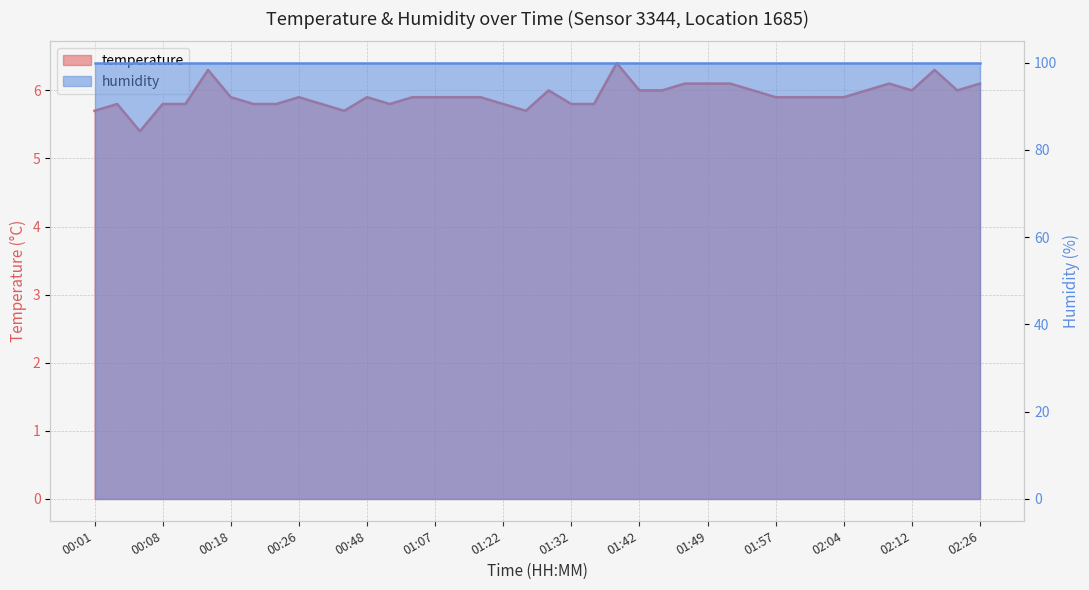

What is the average value?

5.9